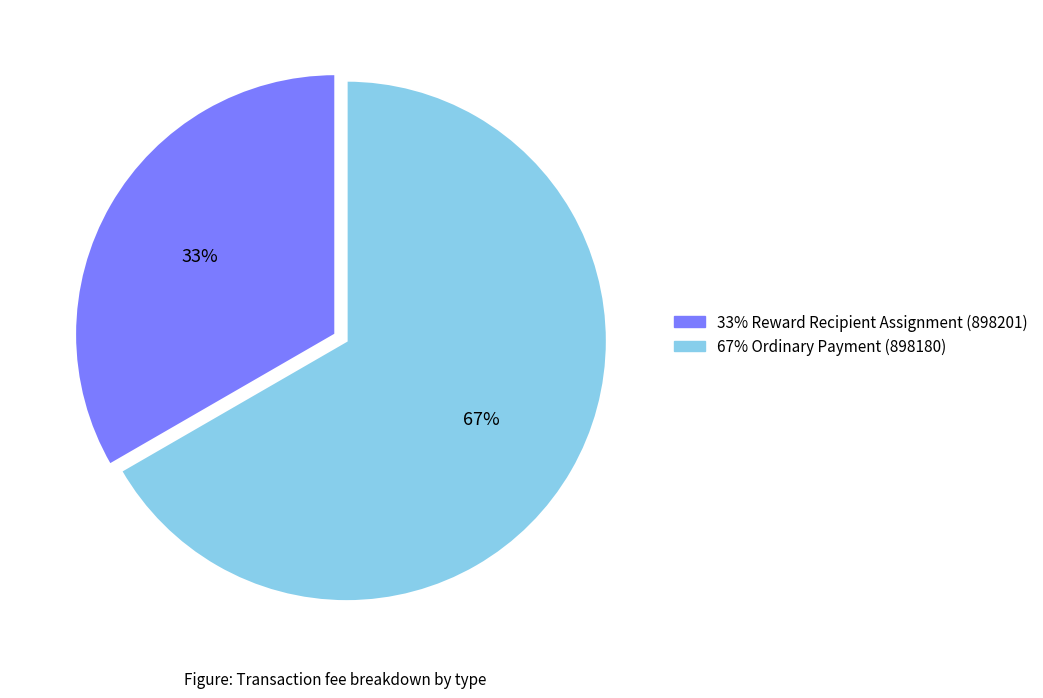

Count the number of slices in the pie.

2